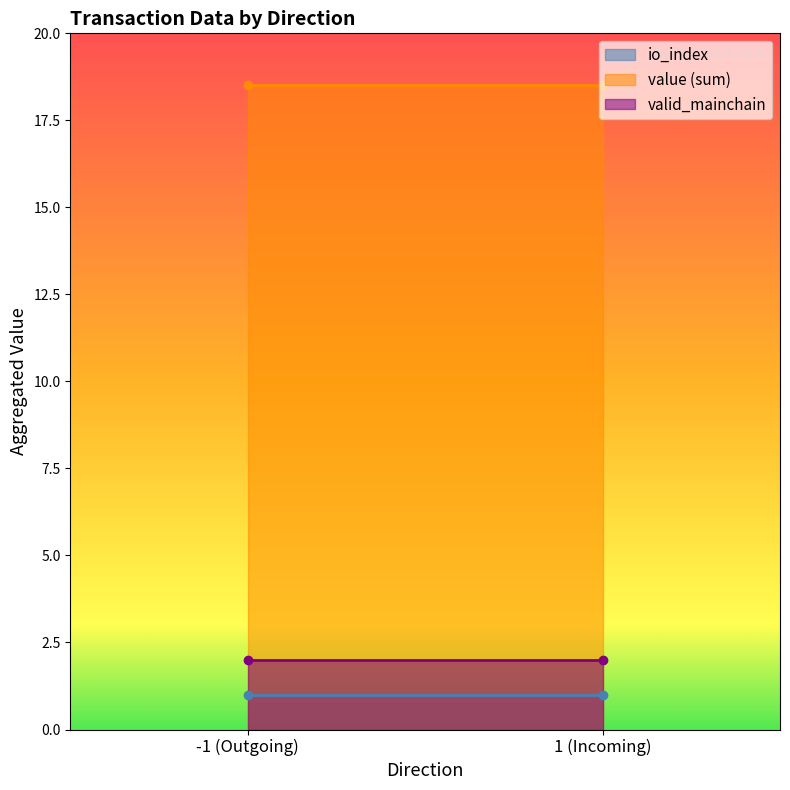

The value of value at 1 is 18.5. True or false?

True